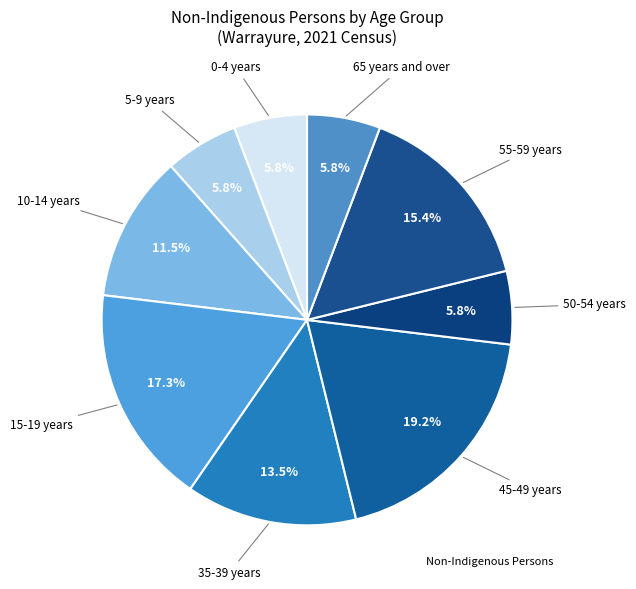

Is there a majority slice in this chart?

No